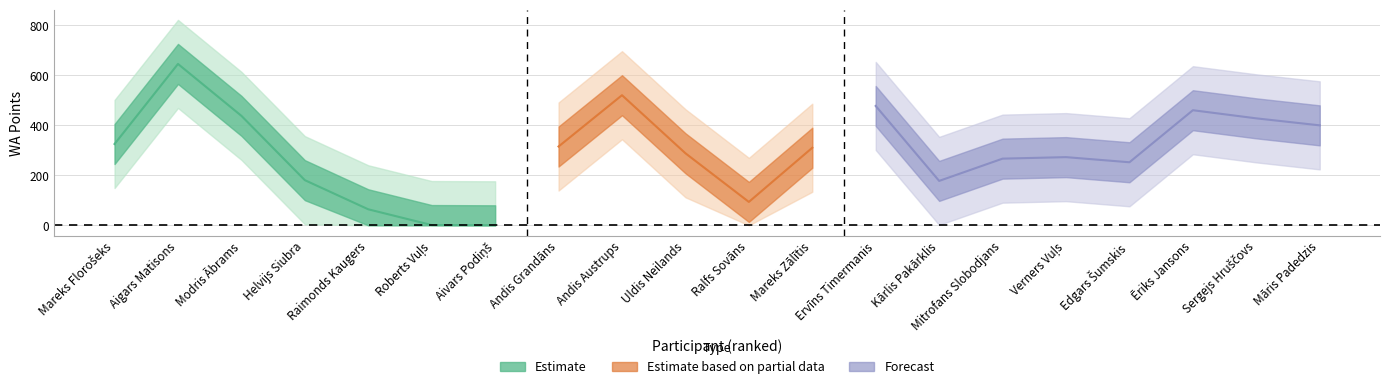

How many categories are shown in the chart?

20